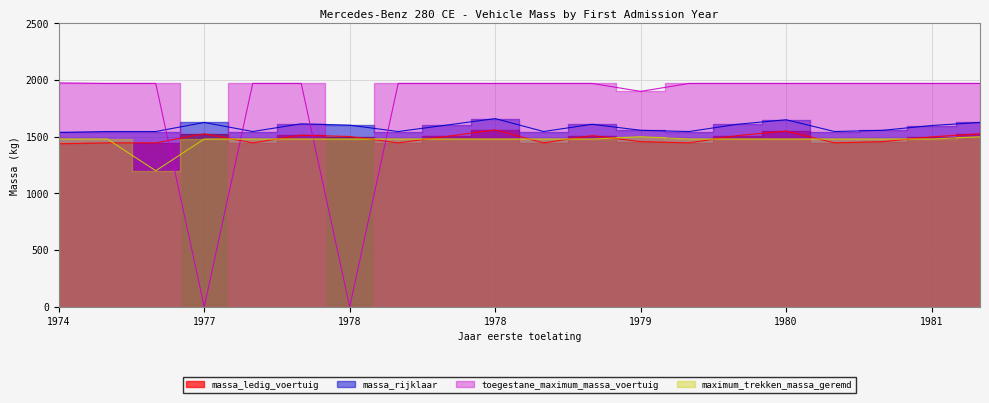

What is the value of the maximum_trekken_massa_geremd point at the 8th from the left?

1480